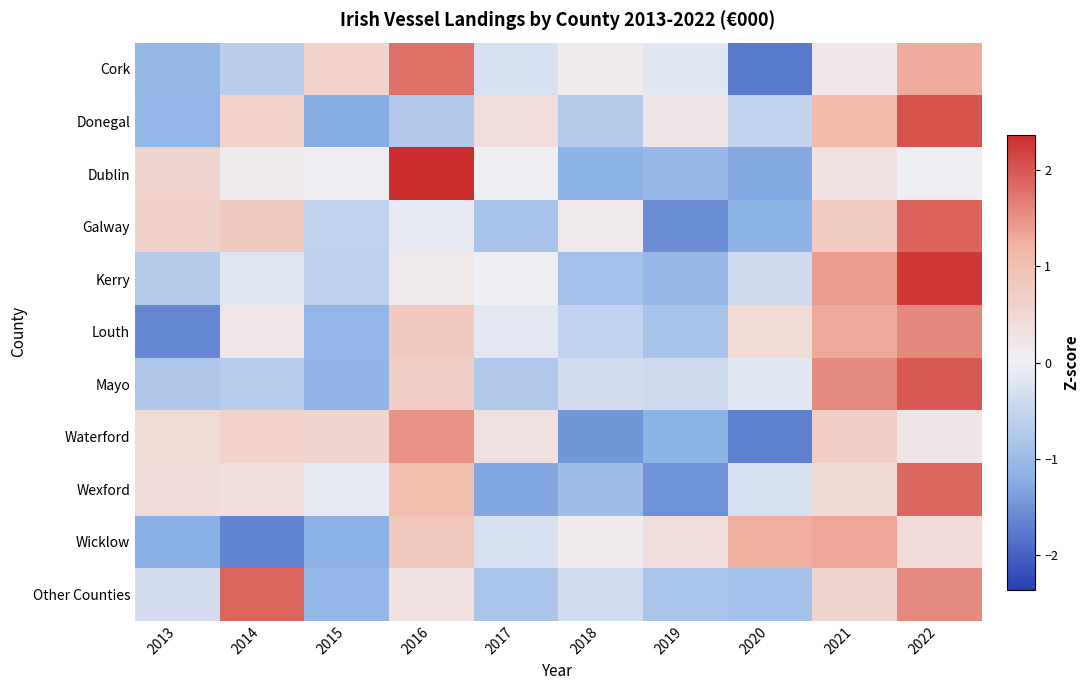

Count the number of categories in the chart.

10